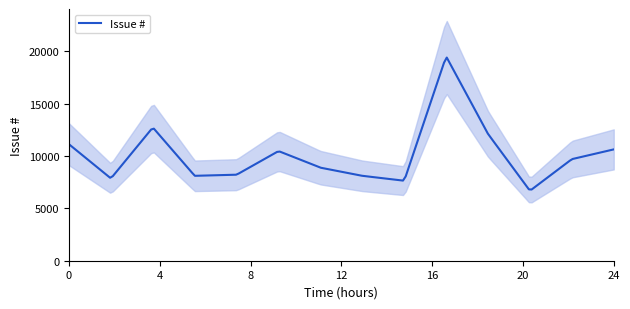

The value at 2015-04-26 is 32016. True or false?

False